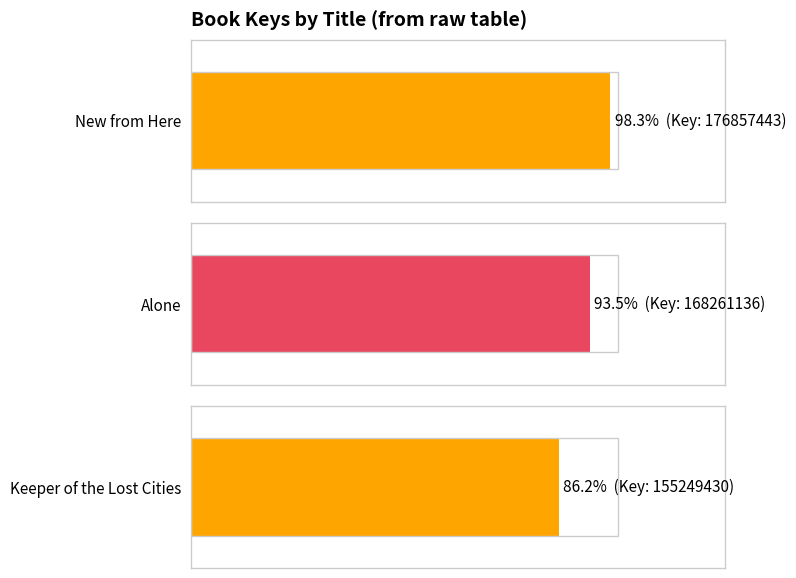

Which category has the highest value across all series?

New from Here